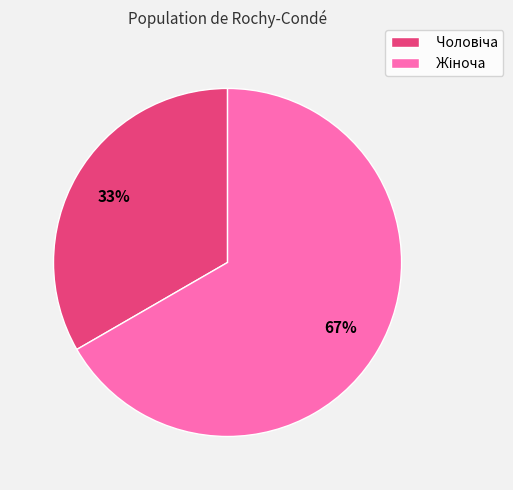

To the nearest percent, what is the average slice percentage?

50%